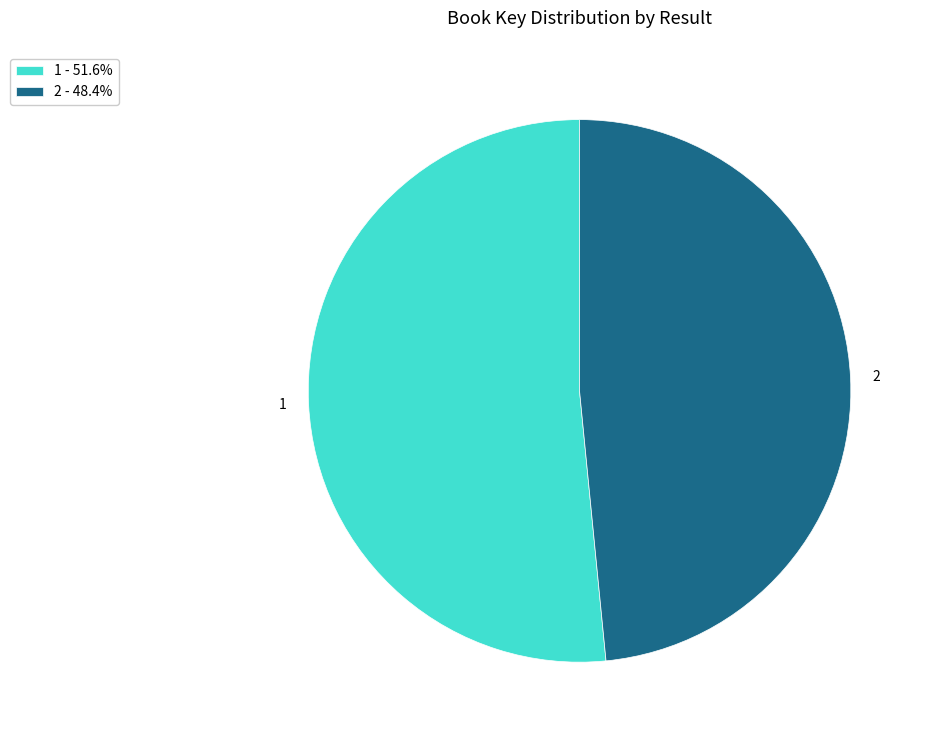

Combined, do 2 and 1 account for over 50%?

Yes